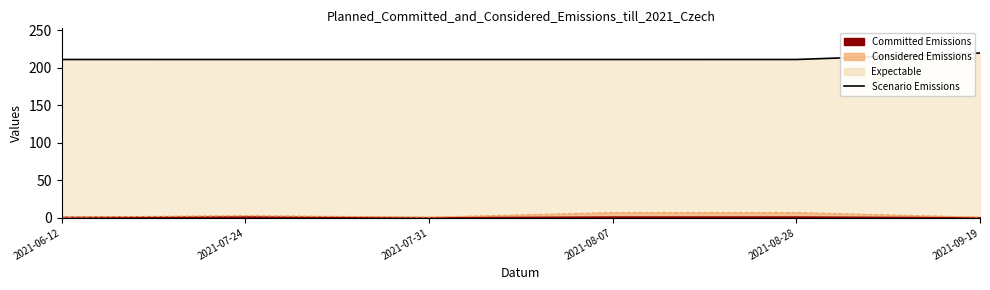

Where is the data nearest to the value 215?

2021-06-12